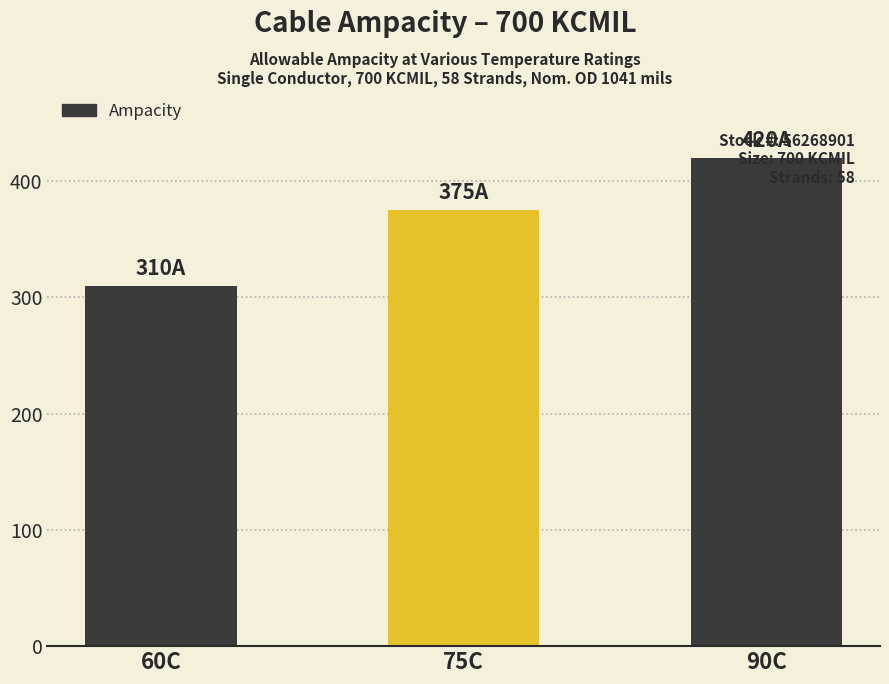

The value at 75C is 239. True or false?

False